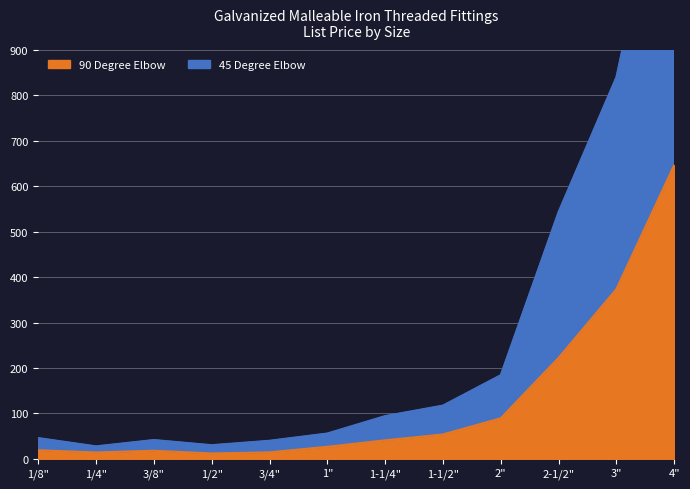

What is the value of the 45 Degree Elbow point at the 12th from the left?

1429.0